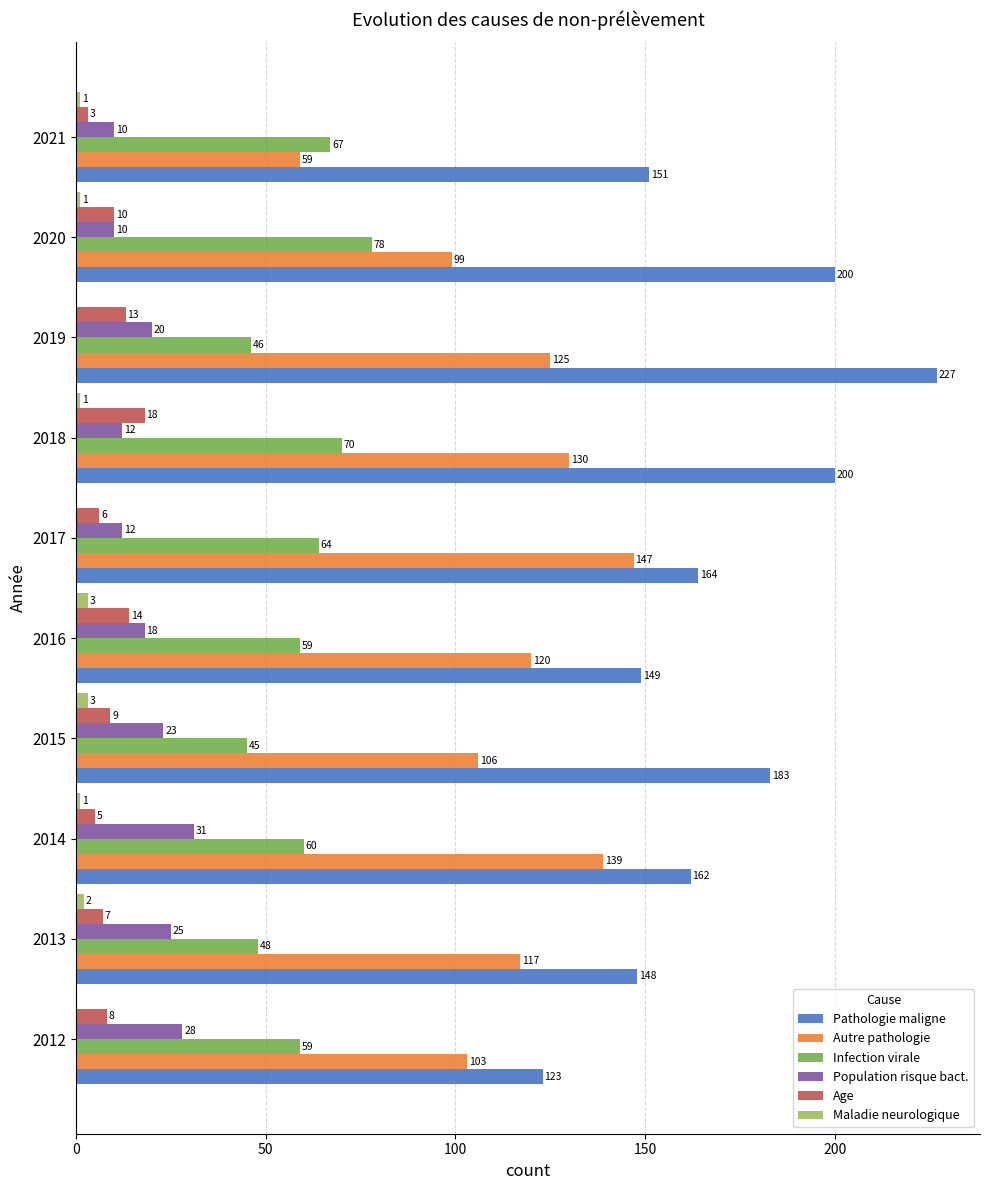

Read the Pathologie maligne value at 2019.

227